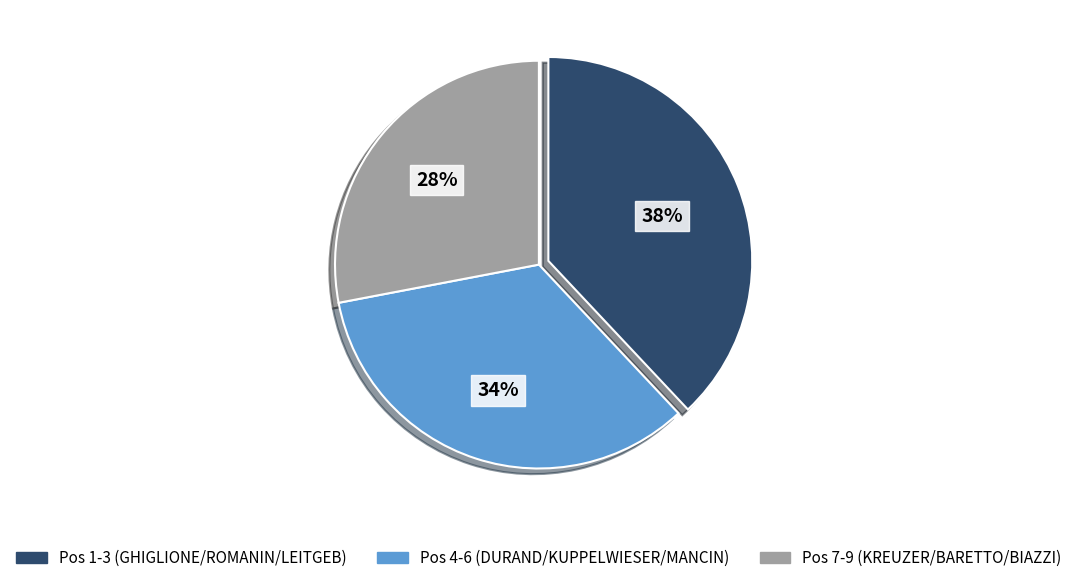

To the nearest percent, what is the average slice percentage?

33%